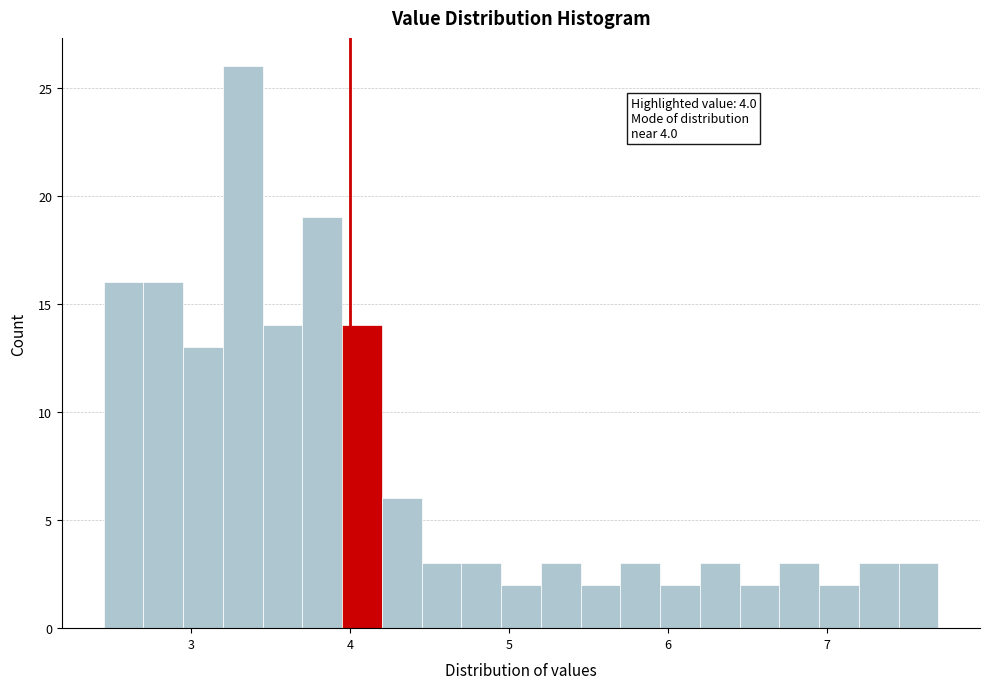

Around what value on the x-axis is the tallest bar? Give the approximate position of its centre, as read against the axis.

3.3